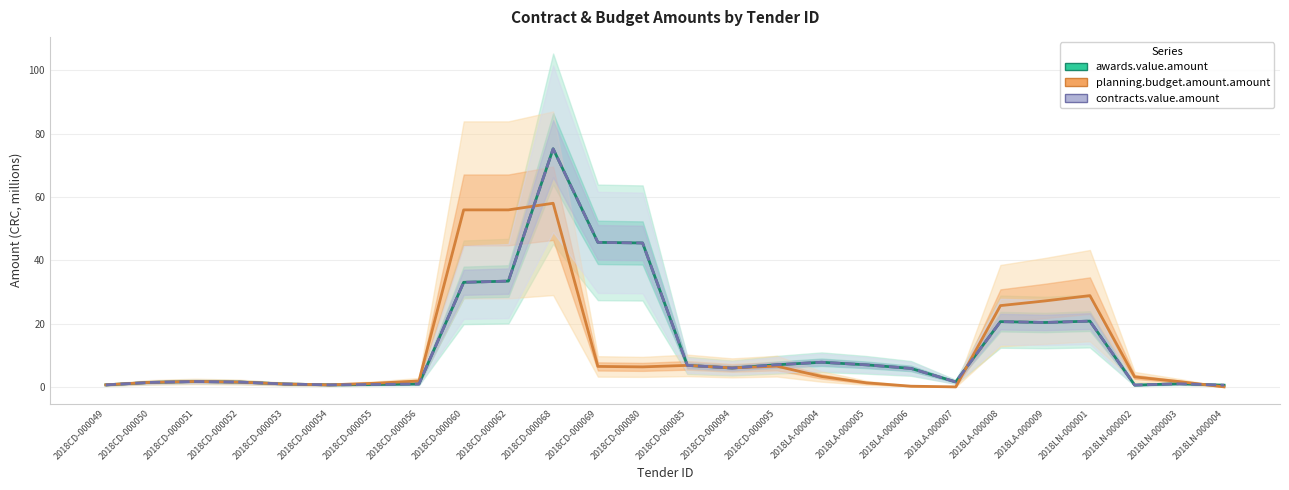

What is the label of the 13th point from the right?

2018CD-000085